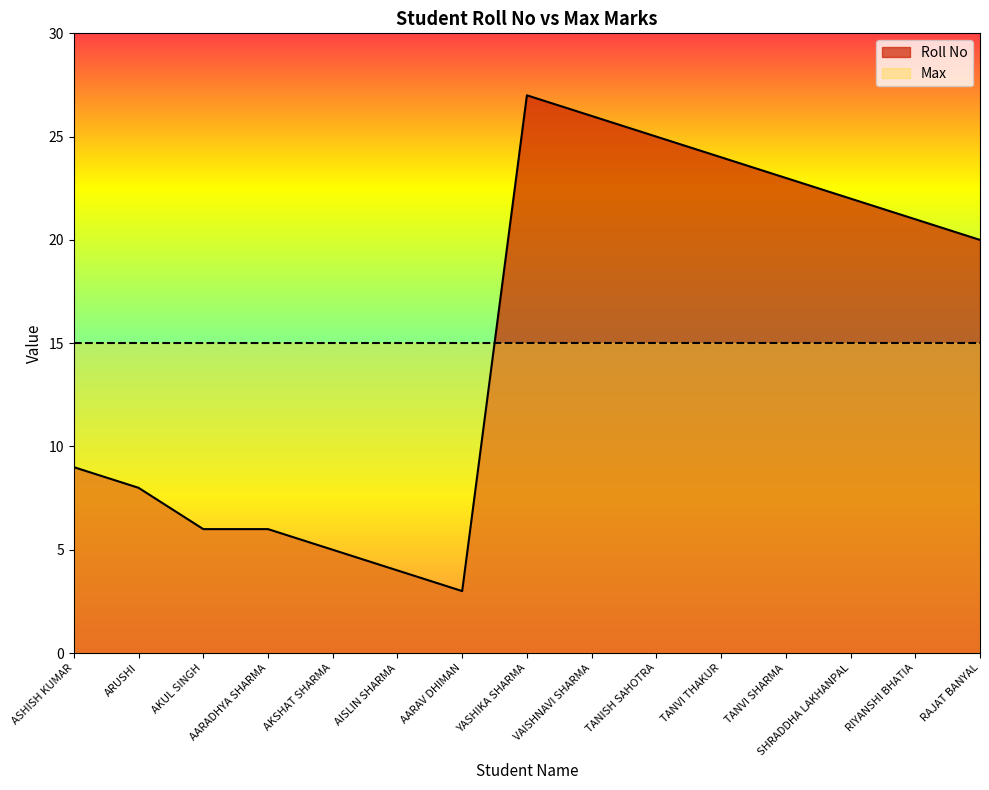

Reading right to left, transcribe all the data shown in this chart.

RAJAT BANYAL=20	RIYANSHI BHATIA=21	SHRADDHA LAKHANPAL=22	TANVI SHARMA=23	TANVI THAKUR=24	TANISH SAHOTRA=25	VAISHNAVI SHARMA=26	YASHIKA SHARMA=27	AARAV DHIMAN=3	AISLIN SHARMA=4	AKSHAT SHARMA=5	AARADHYA SHARMA=6	AKUL SINGH=6	ARUSHI=8	ASHISH KUMAR=9